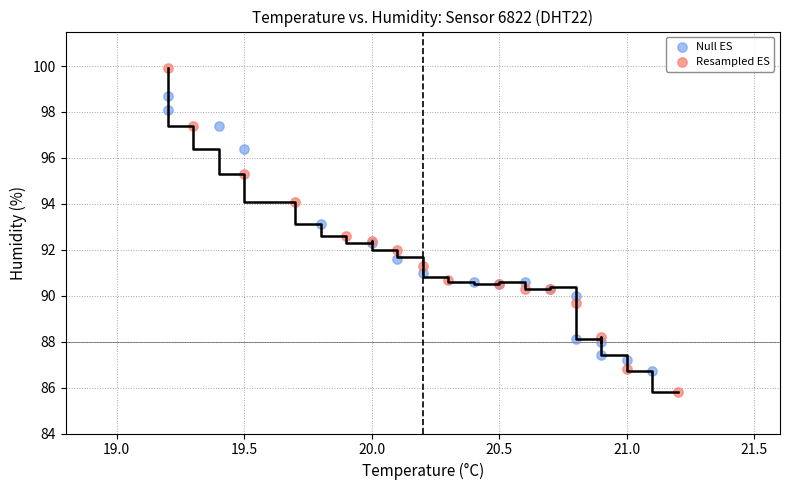

Which series contains the lowest Y value?

Resampled ES